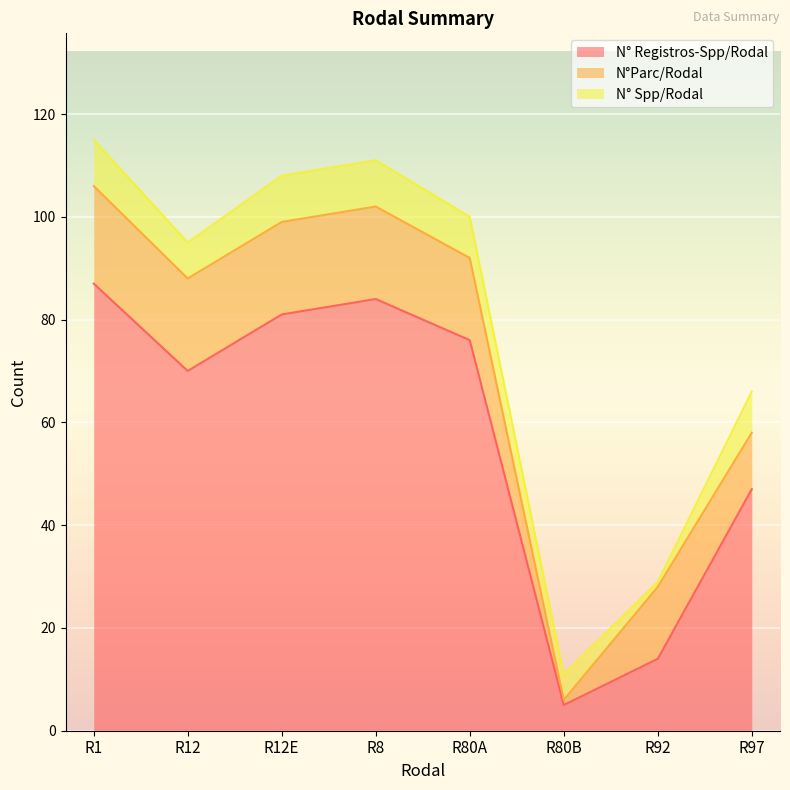

Count the number of data series in this chart.

3